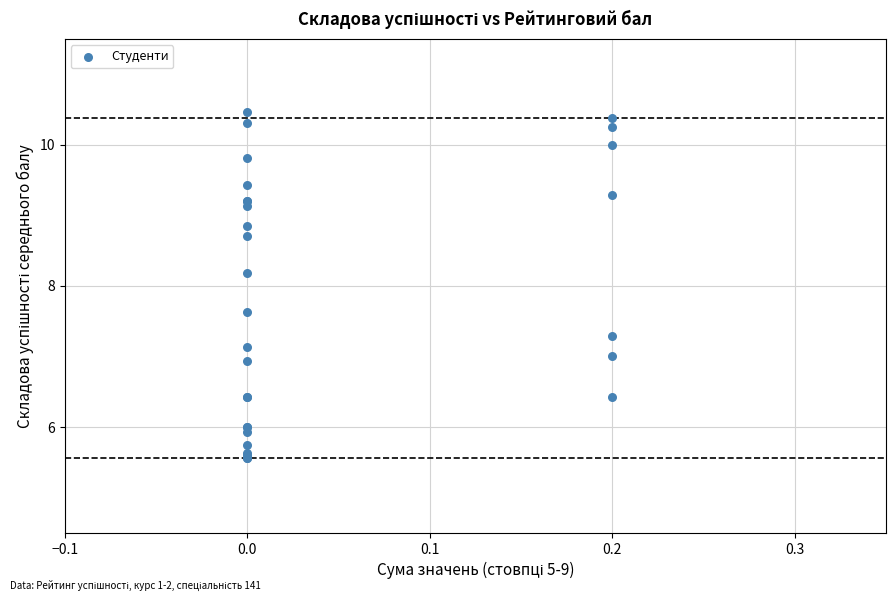

What Y value in the scatter plot is closest to 8?

8.2